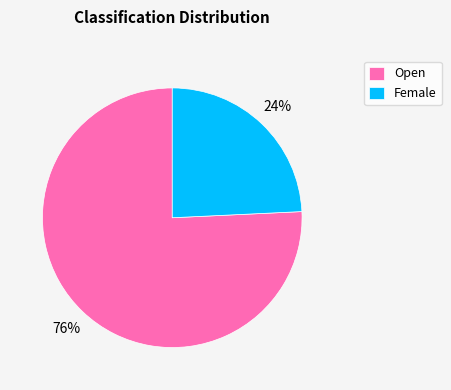

Is it true that Open is 76% of the pie?

True